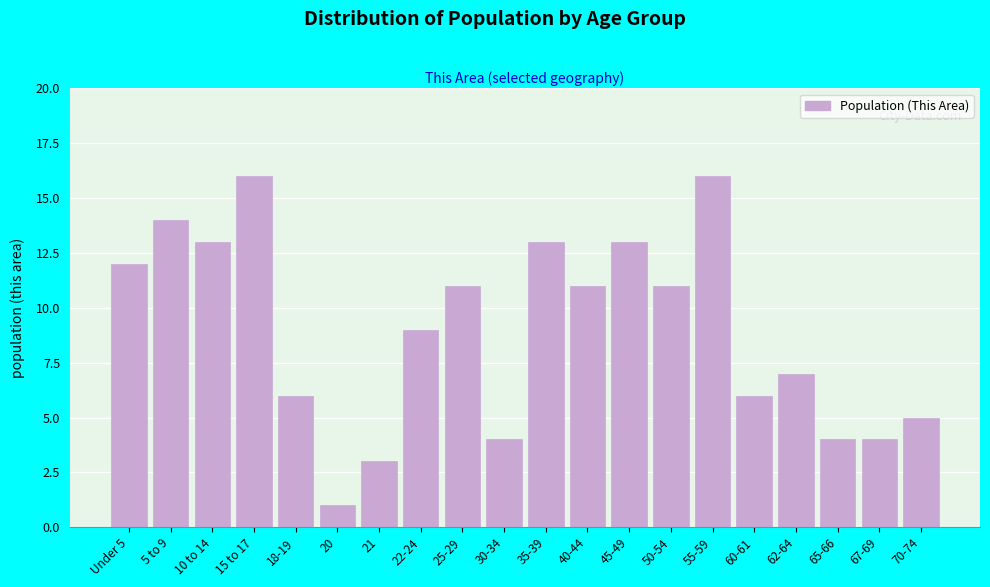

Reading left to right, transcribe all the data shown in this chart.

12	14	13	16	6	1	3	9	11	4	13	11	13	11	16	6	7	4	4	5